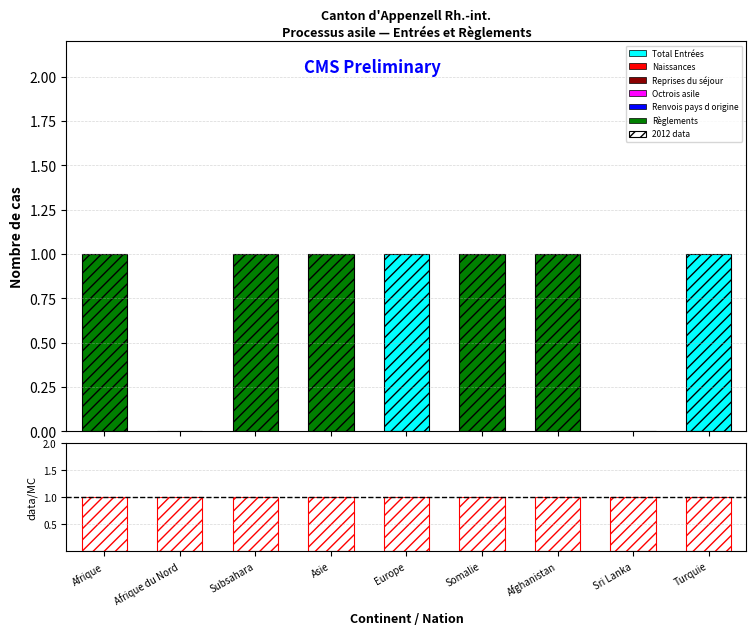

List the labels in order of Naissances value, smallest first.

Afrique, Afrique du Nord, Subsahara, Asie, Europe, Somalie, Afghanistan, Sri Lanka, Turquie